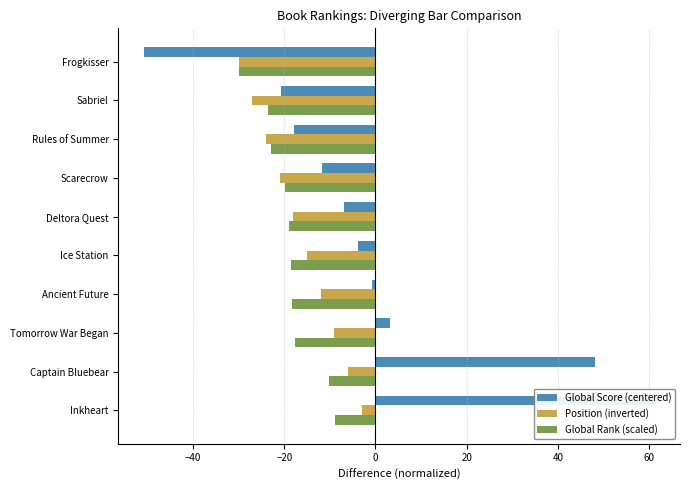

Count the Position (inverted) values in the range -24 to -9.

6